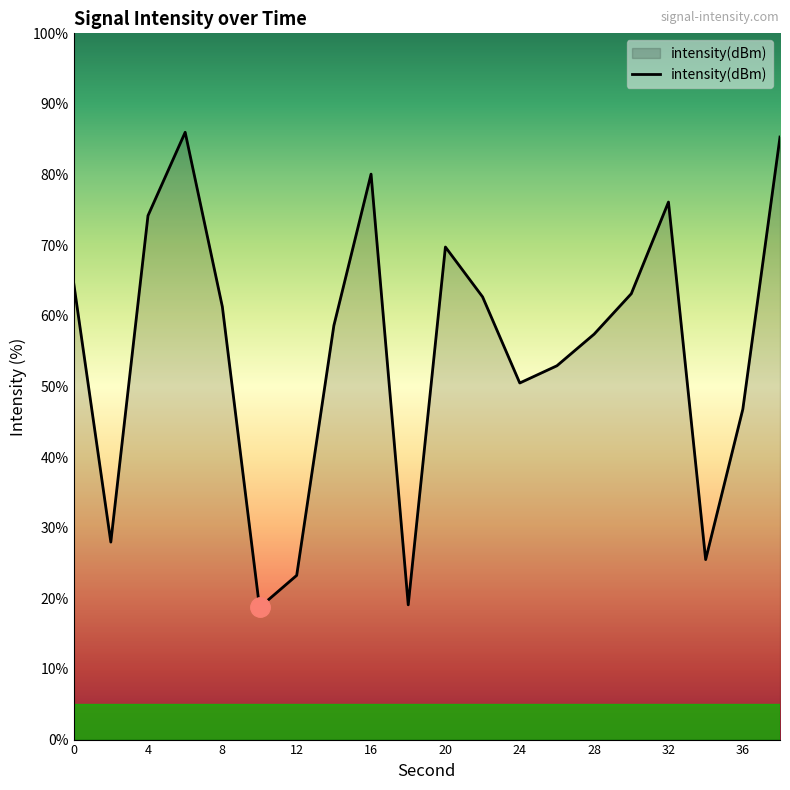

True or false: there are more than 2 points higher than both neighbors.

True